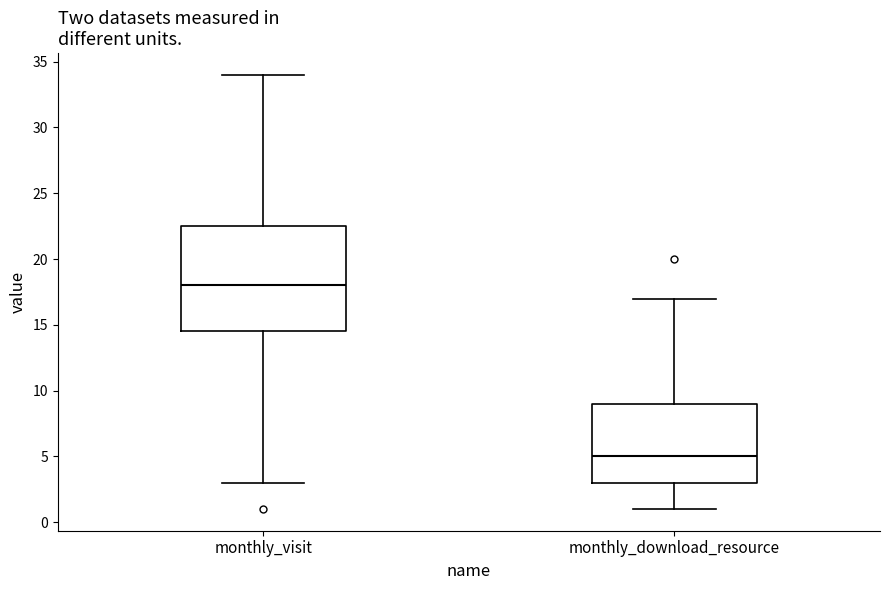

Where is the upper edge of the box for monthly_download_resource on the y-axis? The values are not printed on the chart, so give them approximately, as read against the axis.

9.0